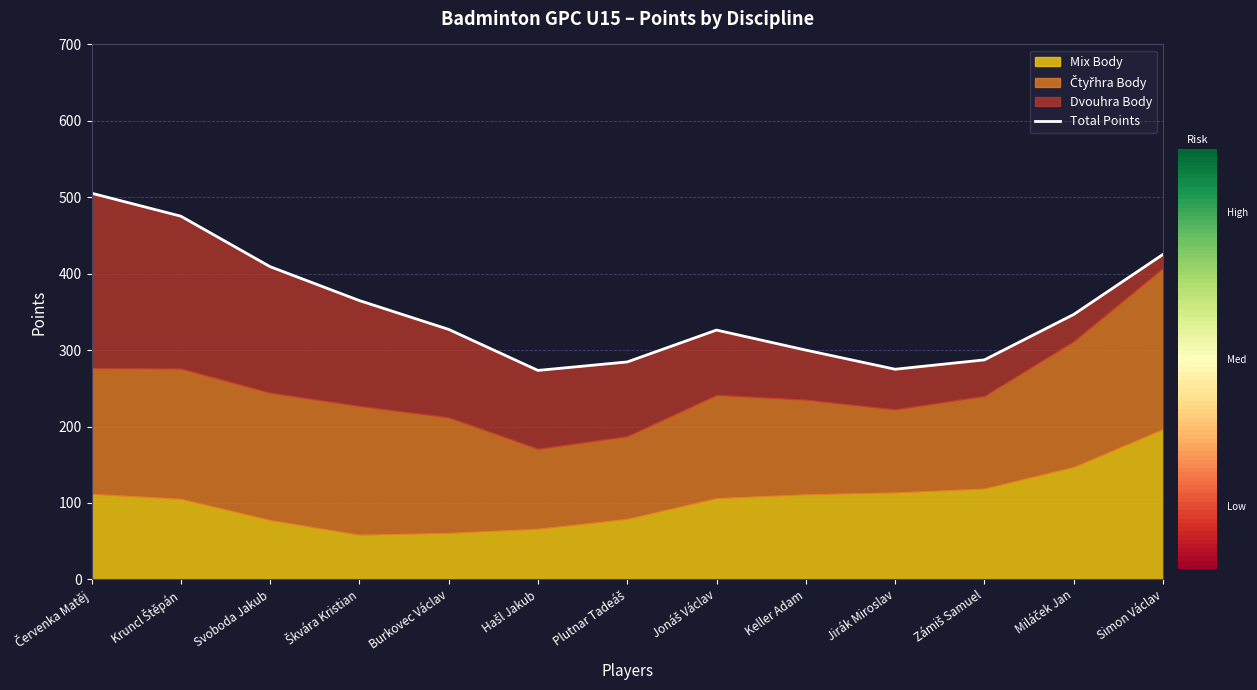

Between Burkovec Václav and Červenka Matěj, which is larger?

Červenka Matěj